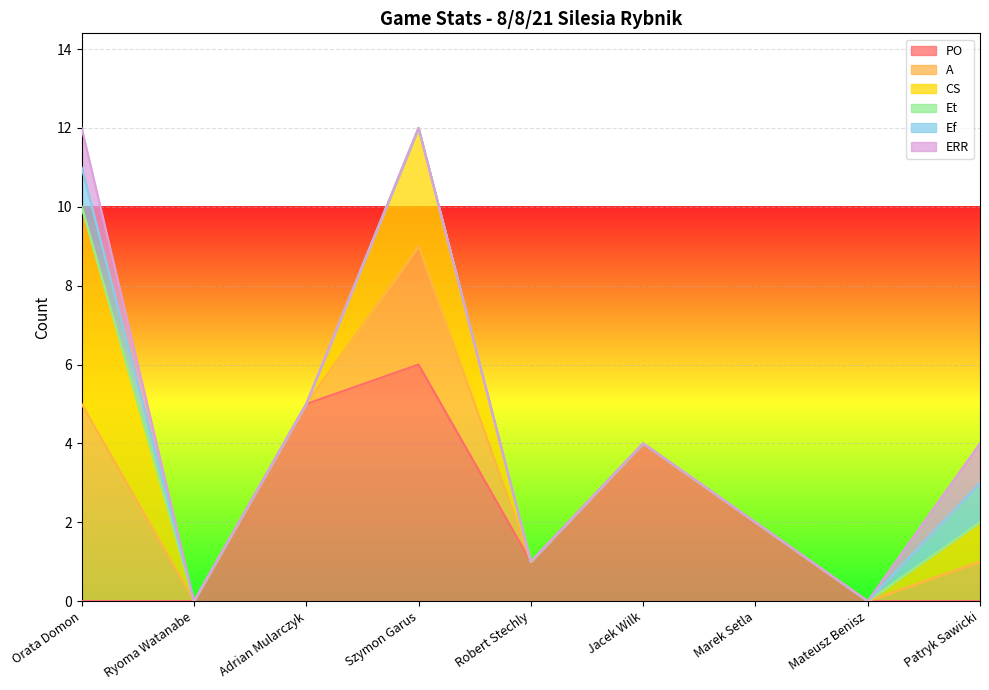

Reading left to right, list all the values displayed in this chart.

PO: Orata Domon=0	Ryoma Watanabe=0	Adrian Mularczyk=5	Szymon Garus=6	Robert Stechly=1	Jacek Wilk=4	Marek Setla=2	Mateusz Benisz=0	Patryk Sawicki=0
A: Orata Domon=5	Ryoma Watanabe=0	Adrian Mularczyk=0	Szymon Garus=3	Robert Stechly=0	Jacek Wilk=0	Marek Setla=0	Mateusz Benisz=0	Patryk Sawicki=1
CS: Orata Domon=5	Ryoma Watanabe=0	Adrian Mularczyk=0	Szymon Garus=3	Robert Stechly=0	Jacek Wilk=0	Marek Setla=0	Mateusz Benisz=0	Patryk Sawicki=1
Et: Orata Domon=0	Ryoma Watanabe=0	Adrian Mularczyk=0	Szymon Garus=0	Robert Stechly=0	Jacek Wilk=0	Marek Setla=0	Mateusz Benisz=0	Patryk Sawicki=0
Ef: Orata Domon=1	Ryoma Watanabe=0	Adrian Mularczyk=0	Szymon Garus=0	Robert Stechly=0	Jacek Wilk=0	Marek Setla=0	Mateusz Benisz=0	Patryk Sawicki=1
ERR: Orata Domon=1	Ryoma Watanabe=0	Adrian Mularczyk=0	Szymon Garus=0	Robert Stechly=0	Jacek Wilk=0	Marek Setla=0	Mateusz Benisz=0	Patryk Sawicki=1